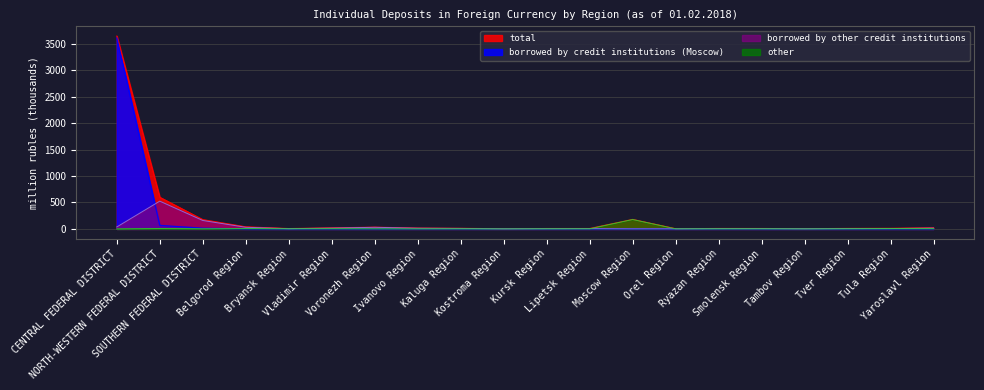

Where does the borrowed by other credit institutions series first go above 8?

CENTRAL FEDERAL DISTRICT